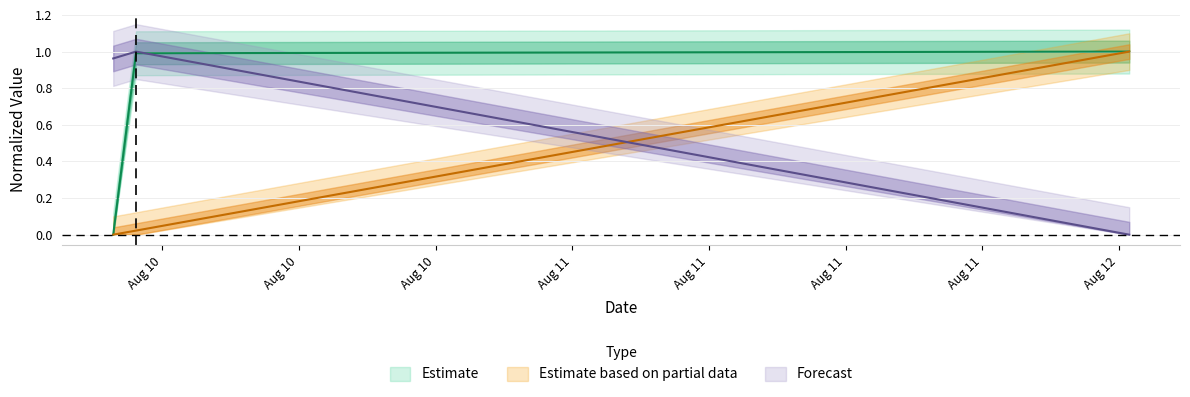

Does the chart display data point markers on the line(s)?

No